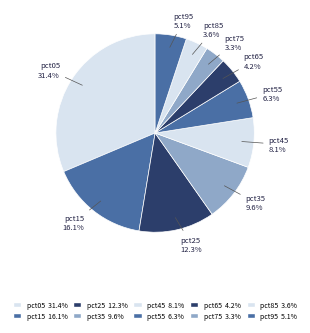

Which has a higher value, pct85 or pct45?

pct45